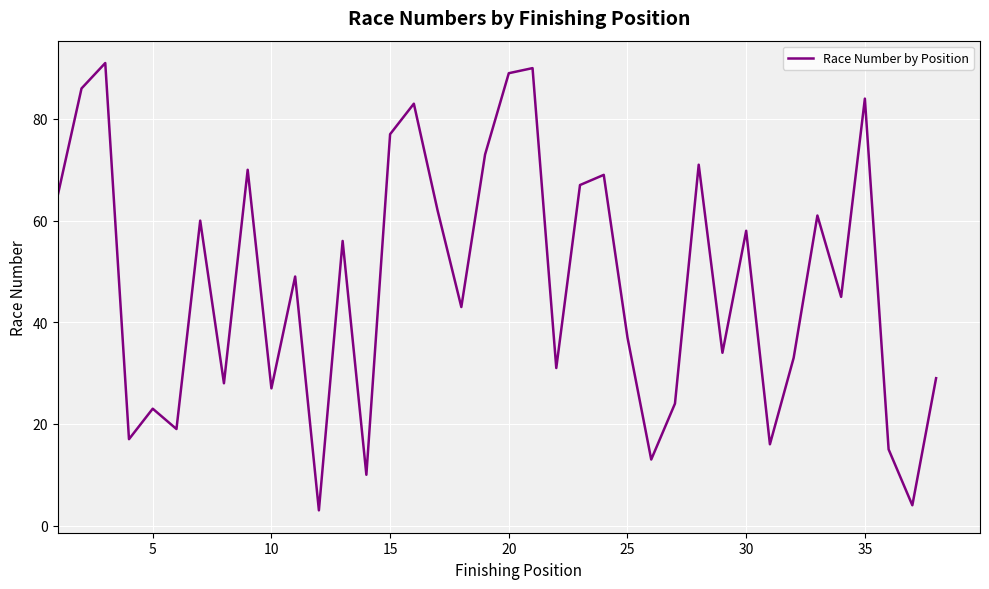

What is the difference between the maximum and minimum values?

88